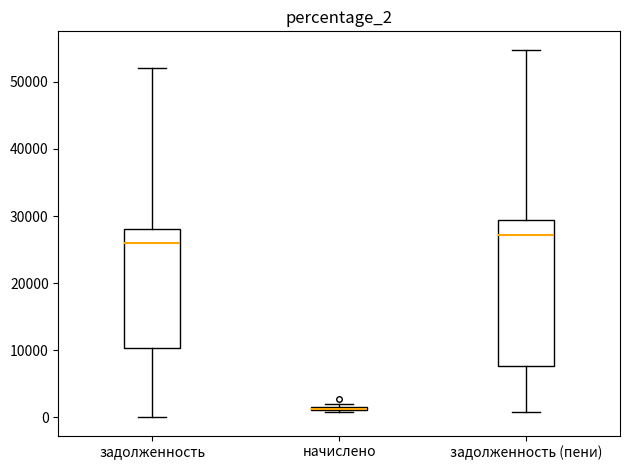

Which box is the tallest, from its lower edge to its upper edge?

задолженность (пени)